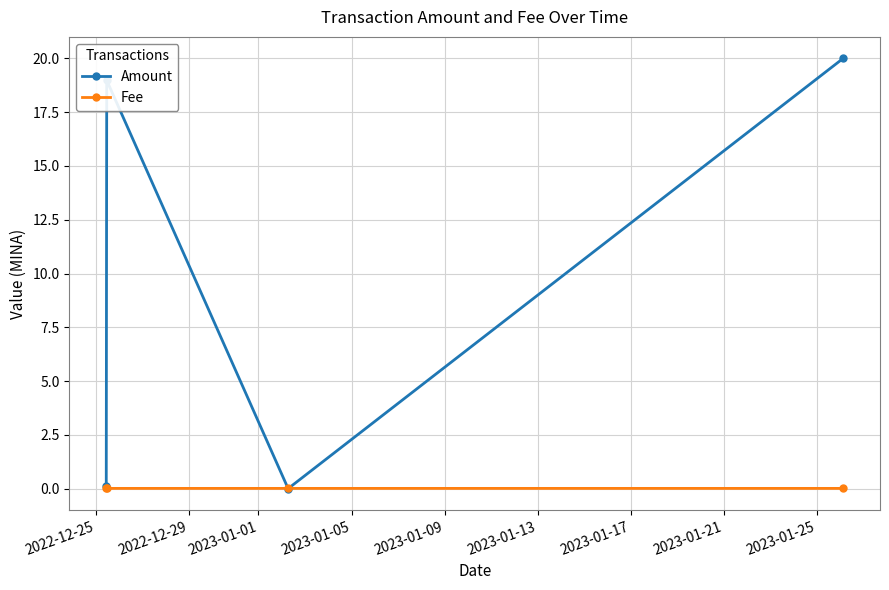

What is the greatest value displayed?

20.0